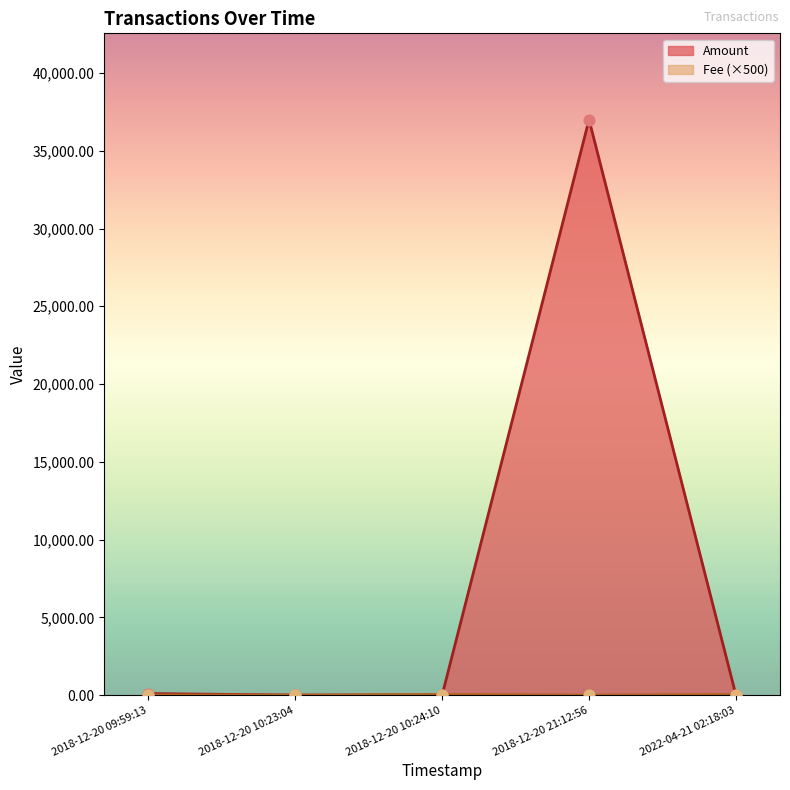

Which series reaches the maximum Y coordinate?

Amount